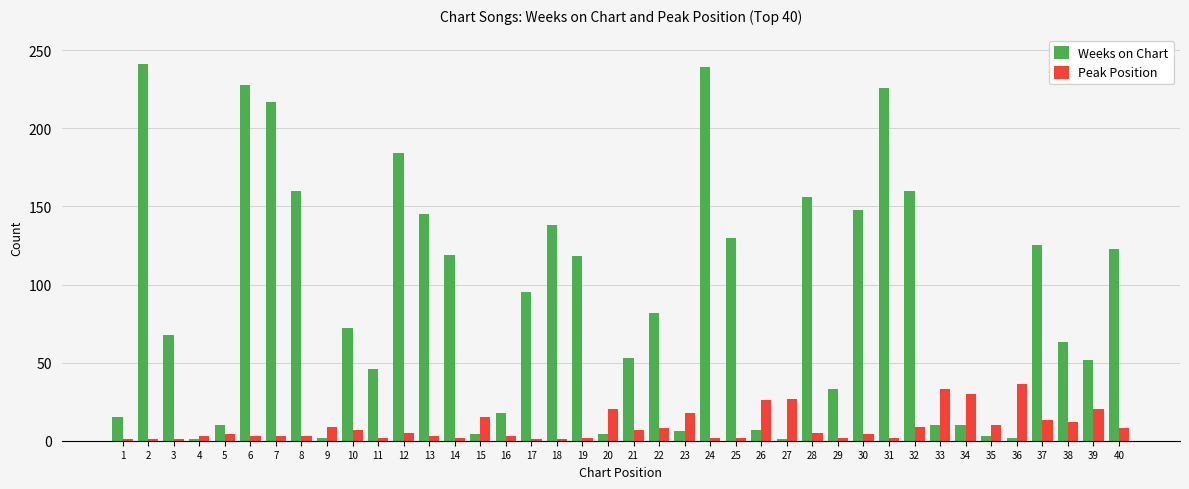

The Weeks on Chart series shows 118 at 19. True or false?

True